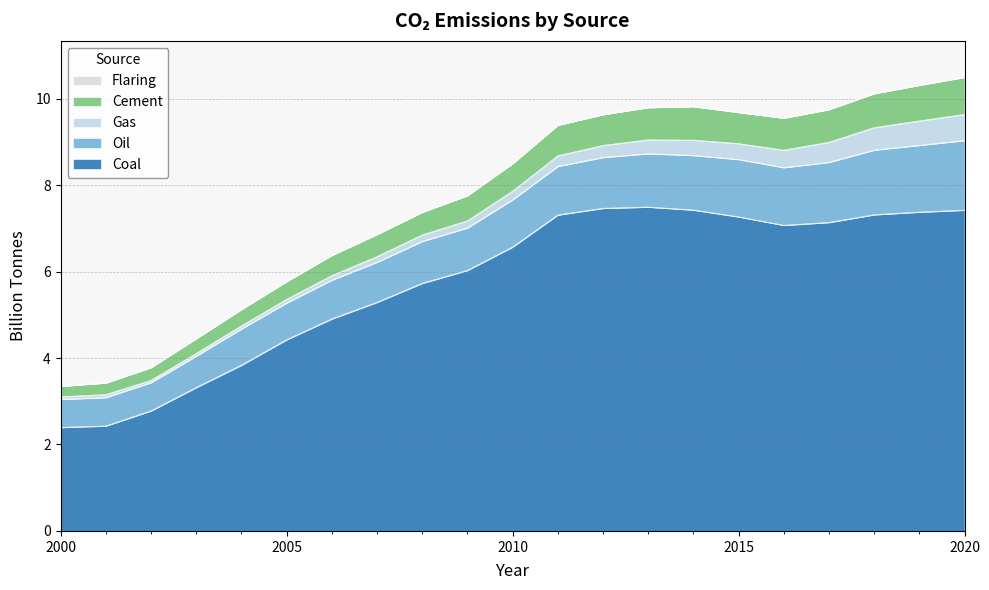

At which category is the sum across all series the highest?

2020